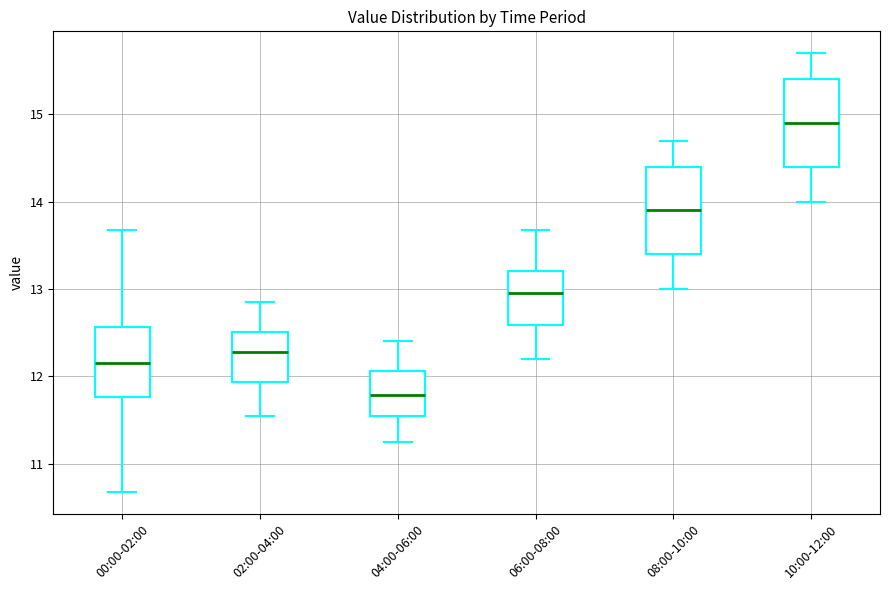

Which box has the highest median line?

10:00-12:00